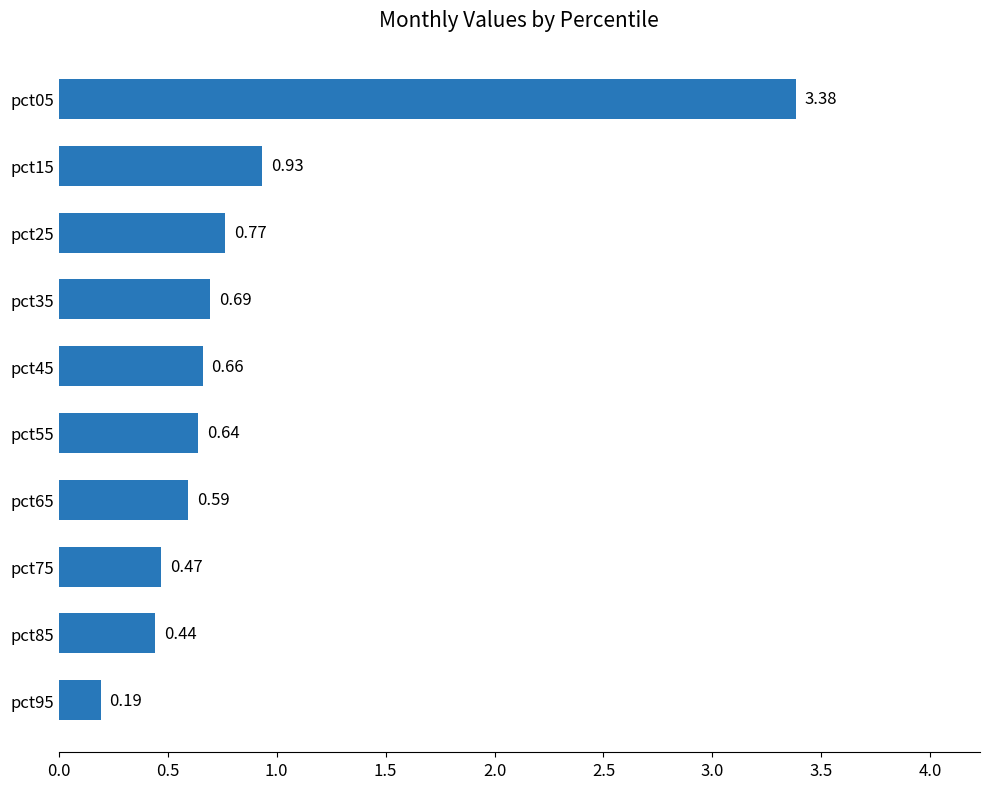

What is the sum of all values?

8.8